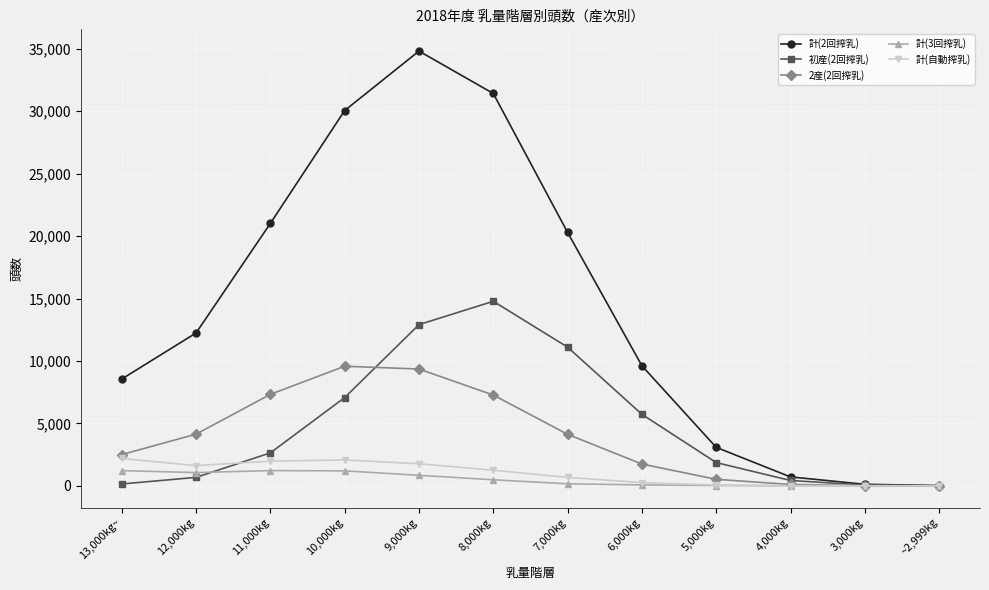

At how many categories does at least one series exceed 30284?

2